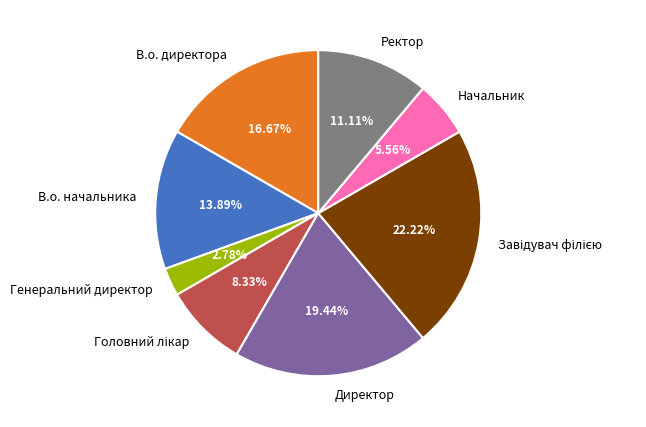

What is the ratio of the value at В.о. директора to the value at Директор?

0.9